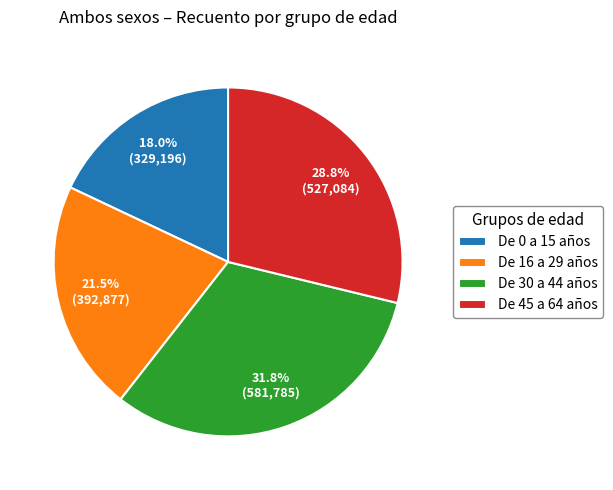

To the nearest percent, what is the average slice percentage?

25%